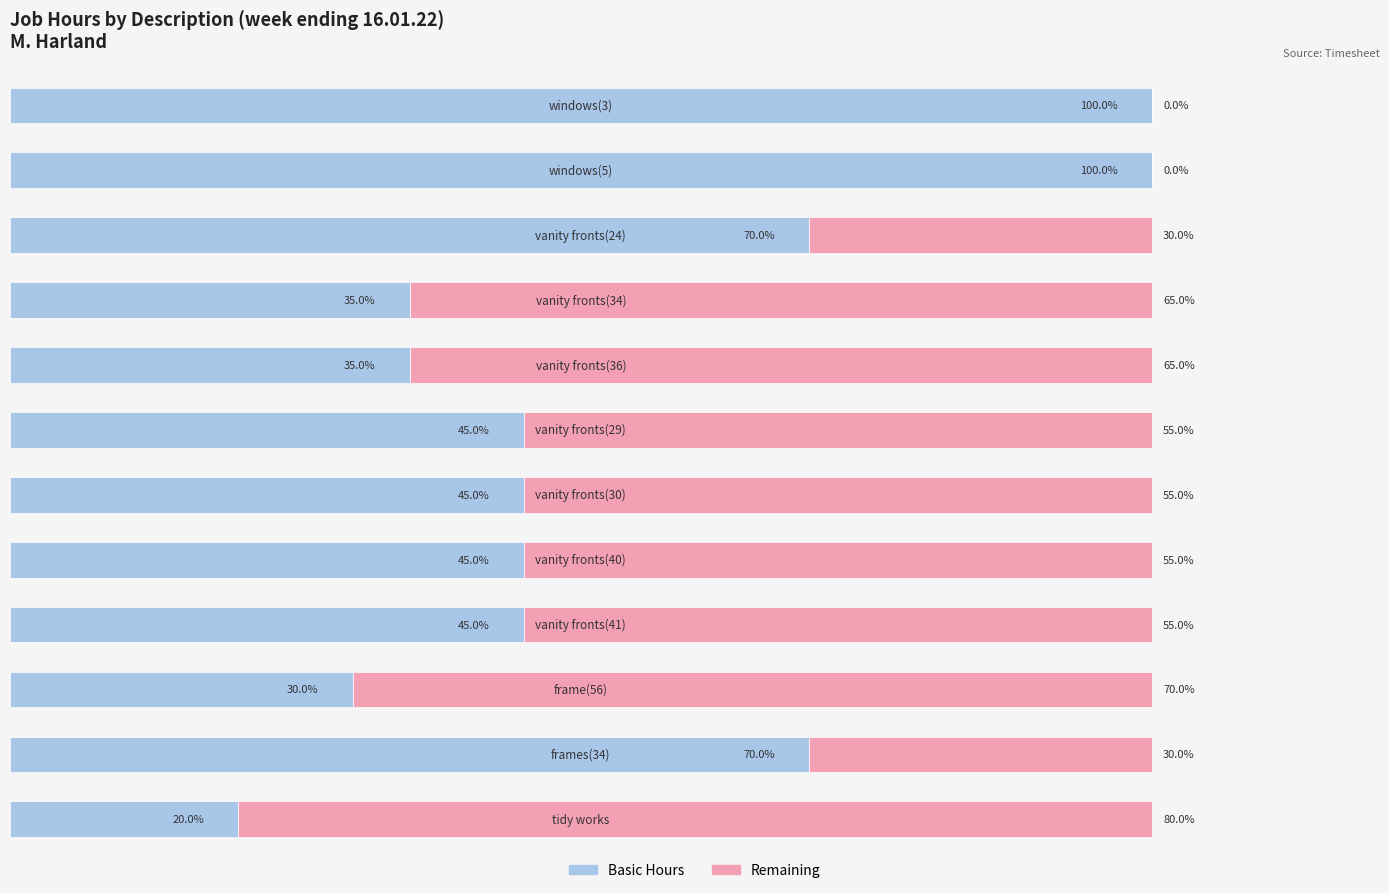

What are all the series names shown in the legend?

Basic Hours, Remaining